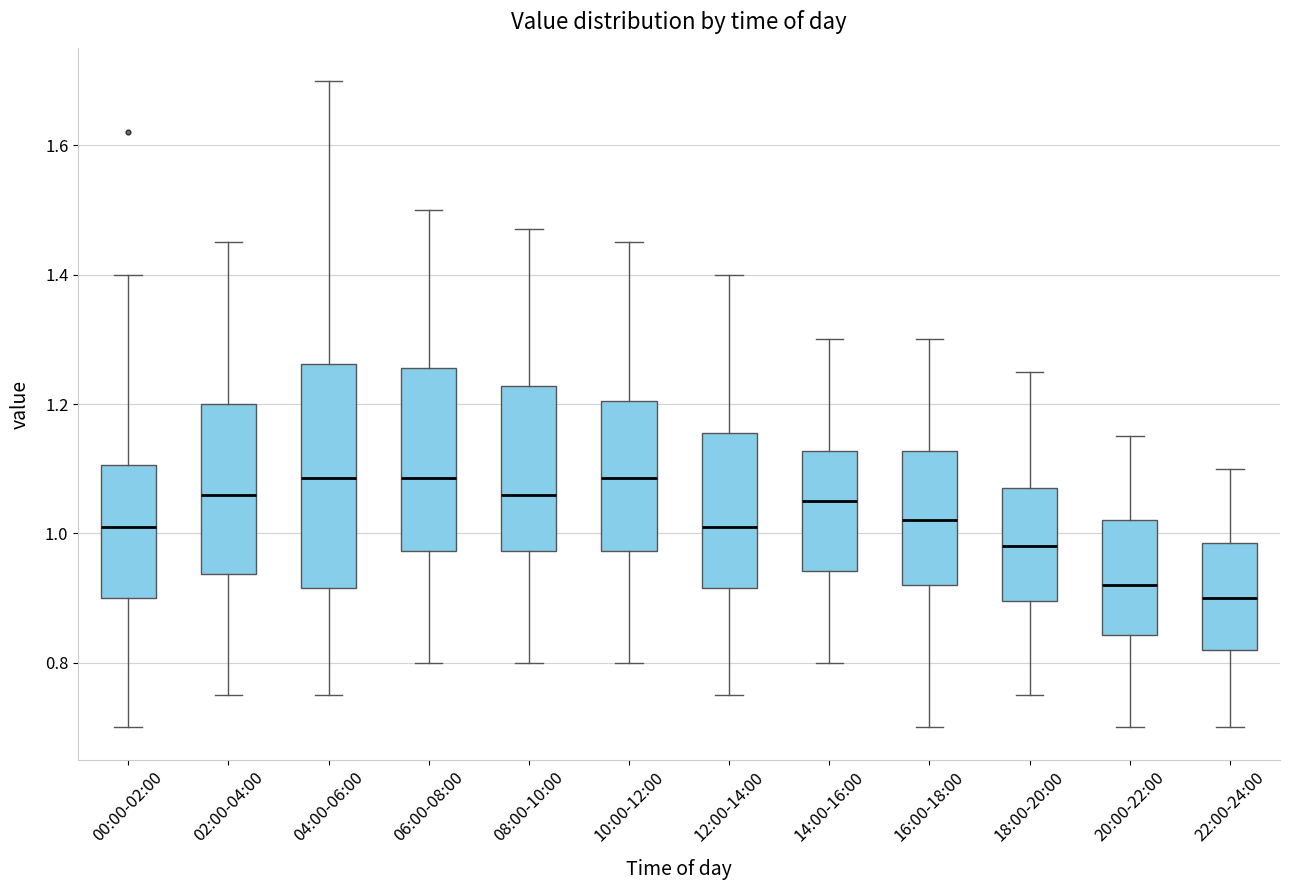

Where does the median line of the box for 00:00-02:00 sit on the y-axis? The values are not printed on the chart, so give them approximately, as read against the axis.

1.02